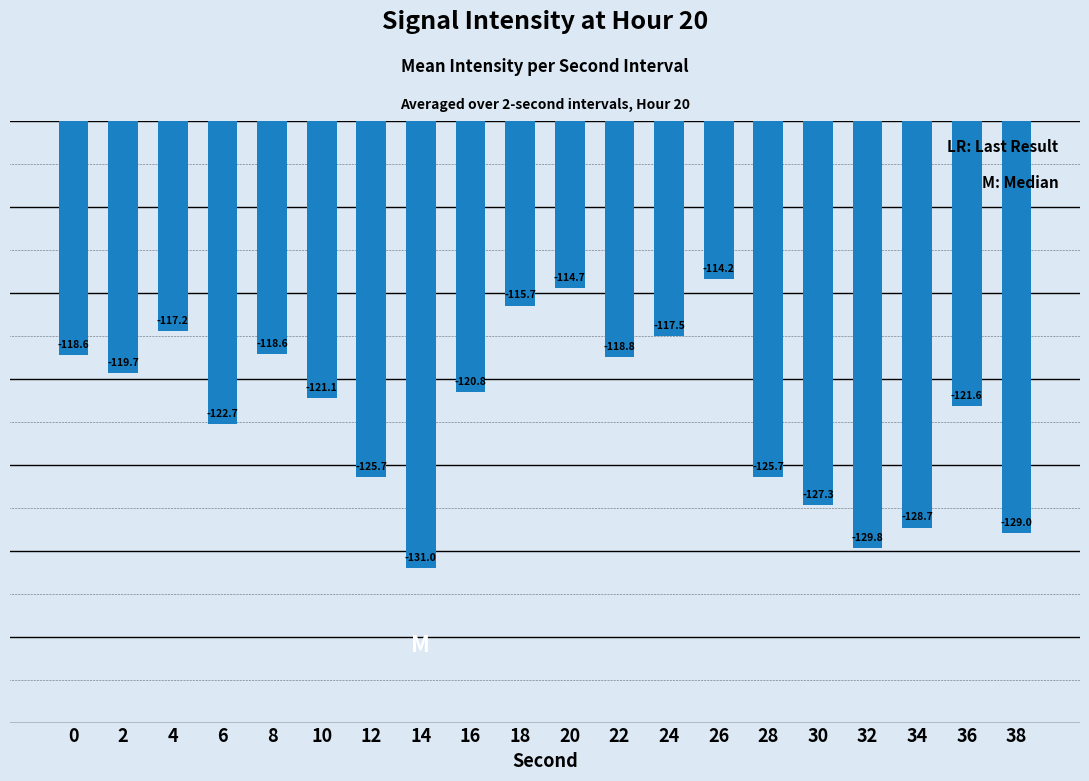

How many distinct data groups are displayed?

1